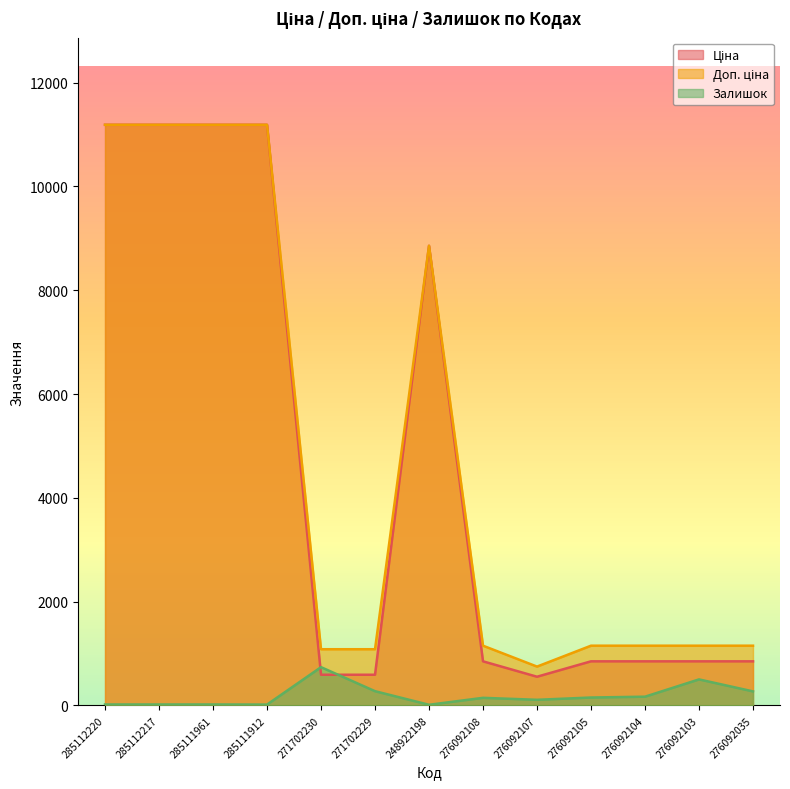

What are all the series names shown in the legend?

Ціна, Доп. ціна, Залишок